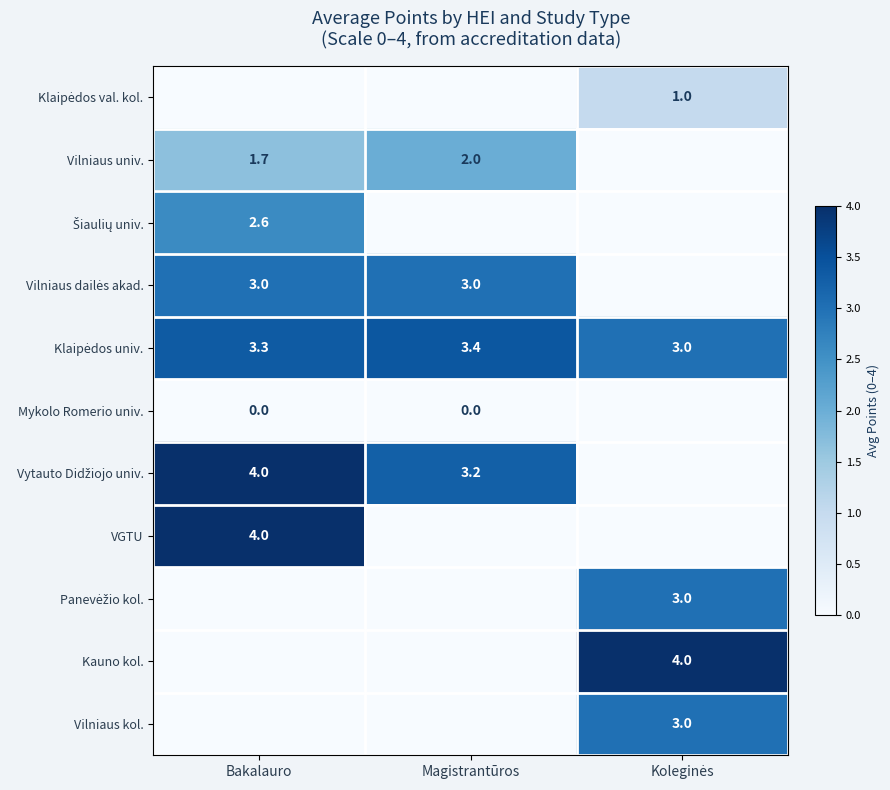

What is the sum of the Vilniaus univ. values at Magistrantūros and Bakalauro?

3.7